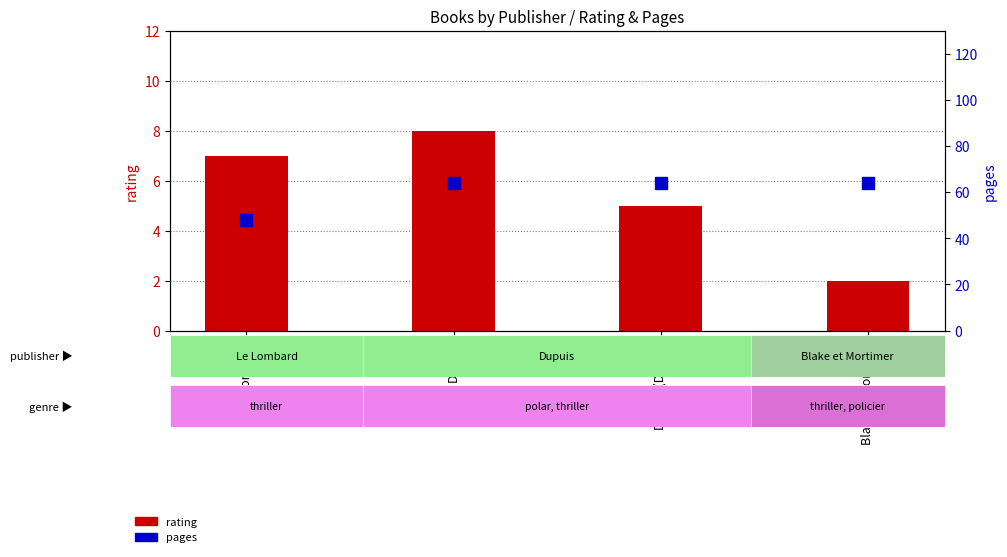

List the series in order of their overall mean, lowest first.

rating, pages